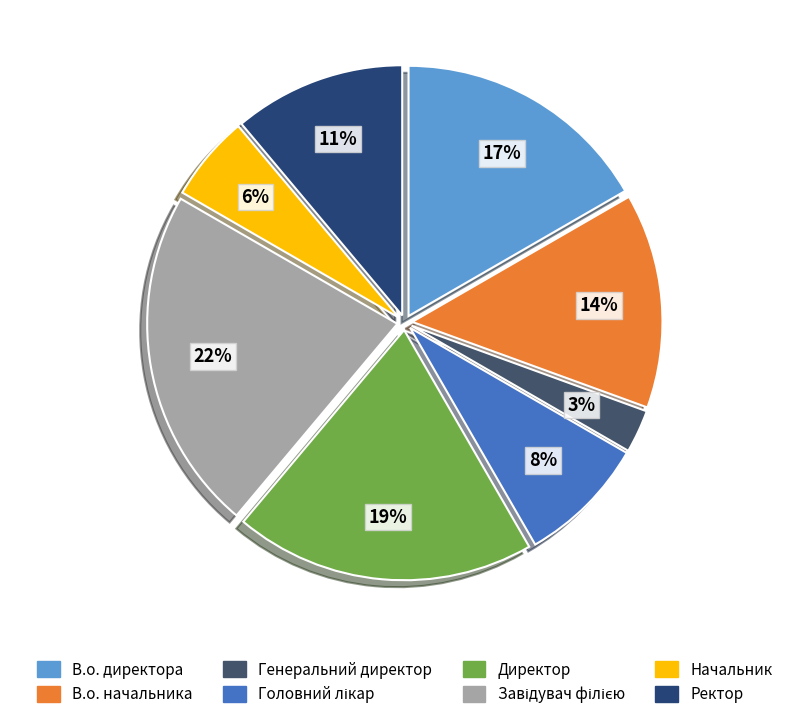

Does Директор represent more than half of the total?

No